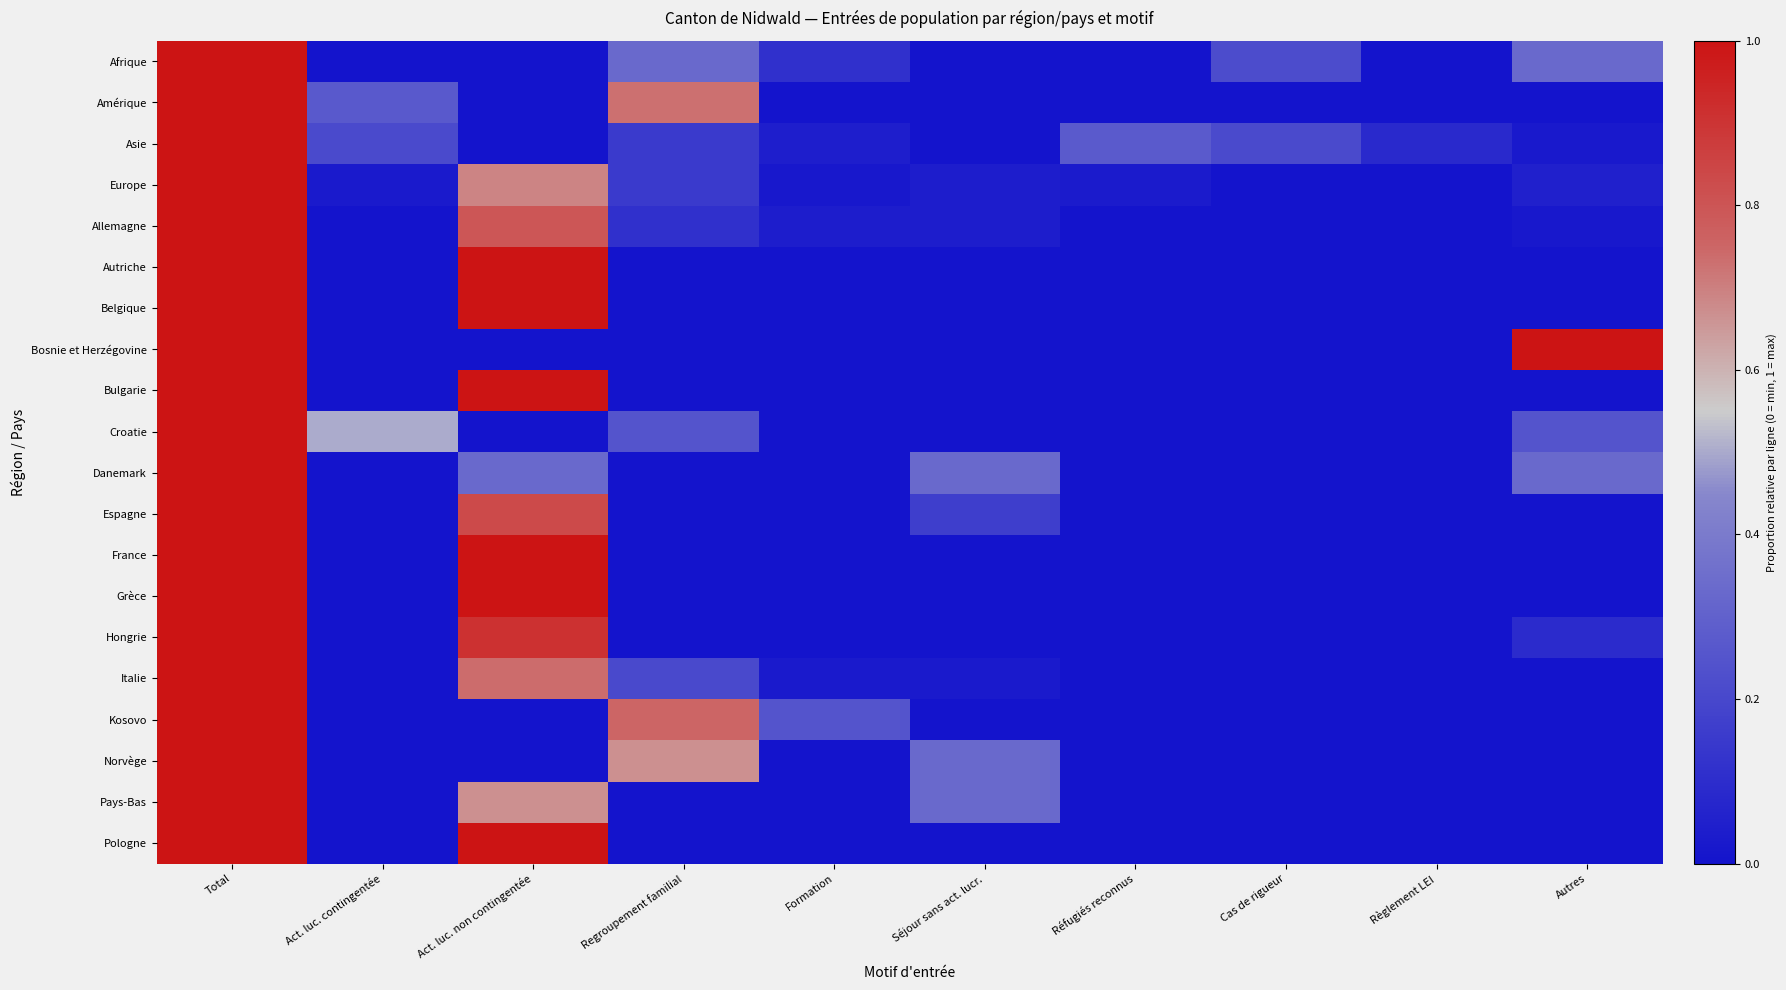

Which category has the lowest value across all series?

Act. luc. contingentée